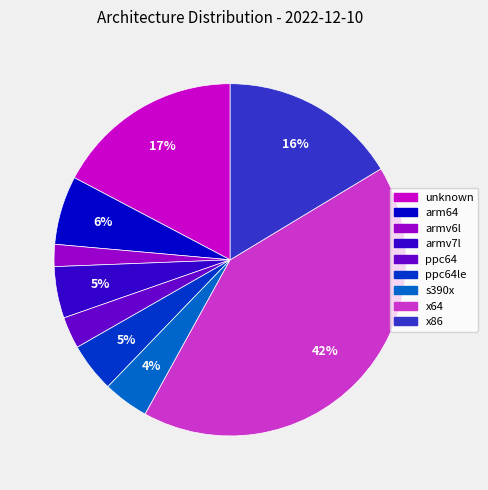

Combined, do x64 and s390x account for over 50%?

No